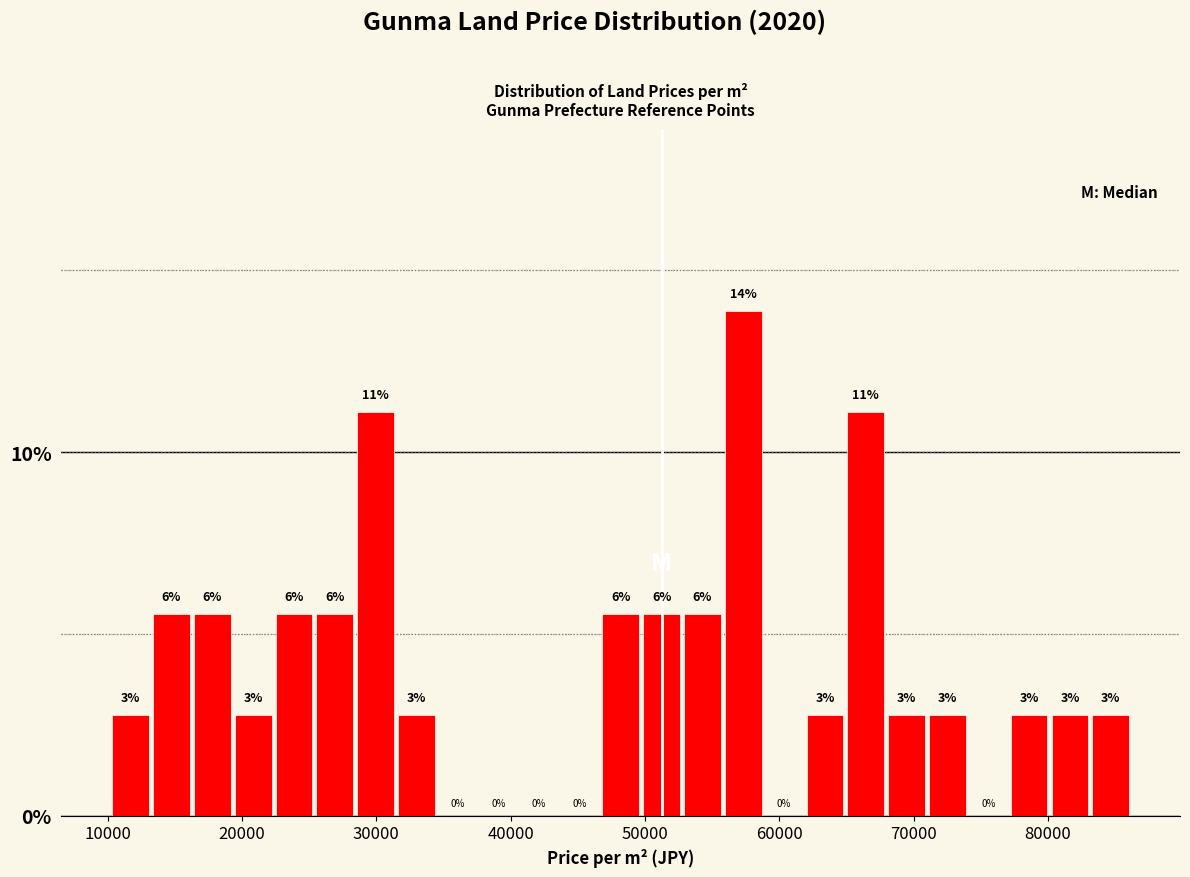

Around what value on the x-axis is the tallest bar? Give the approximate position of its centre, as read against the axis.

57000